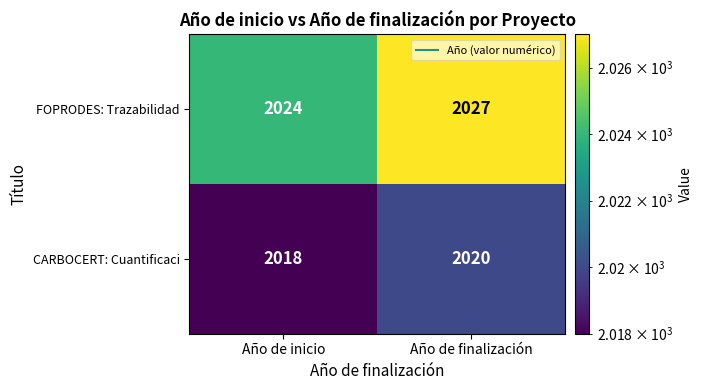

Which series has the largest total across all categories?

FOPRODES: Trazabilidad